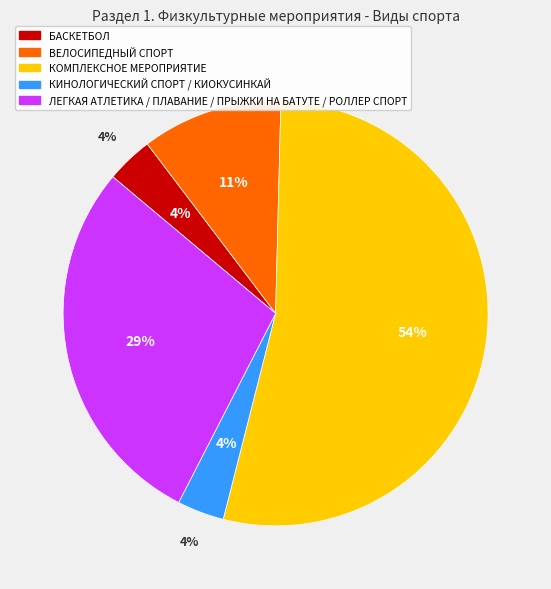

What is the change in value from КОМПЛЕКСНОЕ МЕРОПРИЯТИЕ to ЛЕГКАЯ АТЛЕТИКА / ПЛАВАНИЕ / ПРЫЖКИ НА БАТУТЕ / РОЛЛЕР СПОРТ?

-7